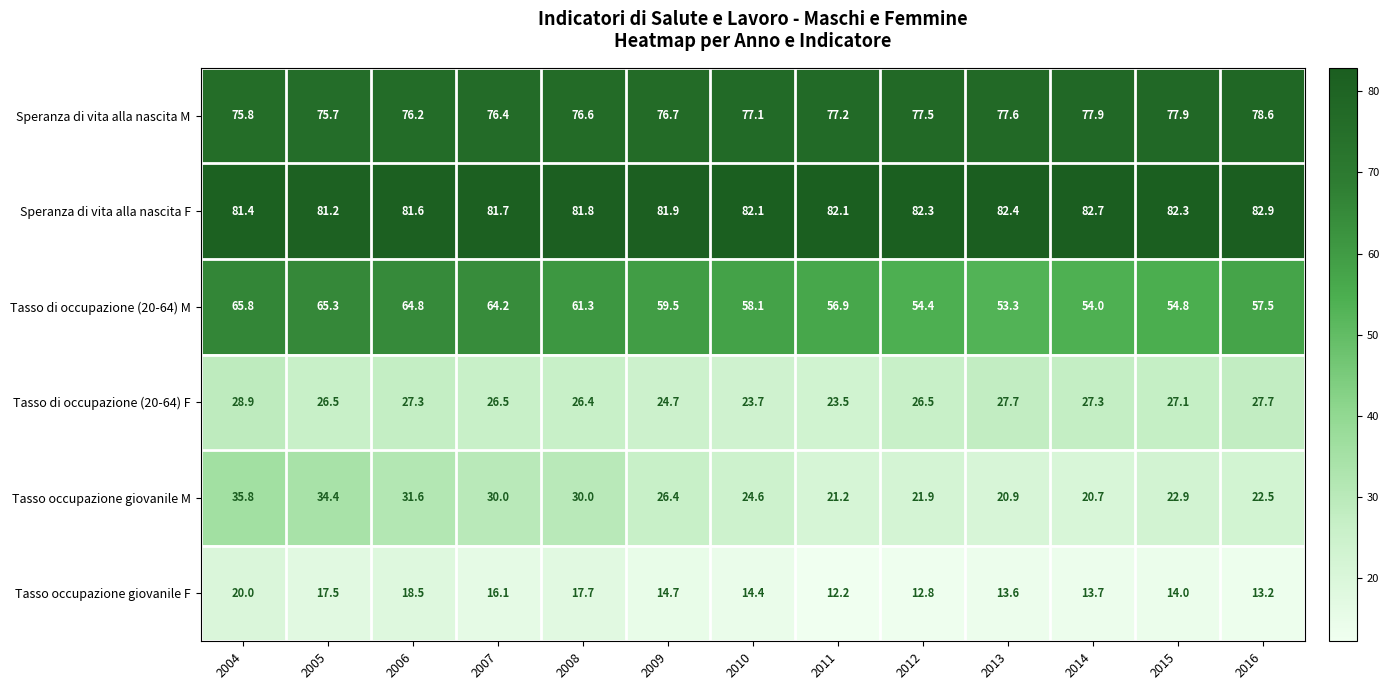

Where does the Tasso occupazione giovanile F series first go above 14?

2004